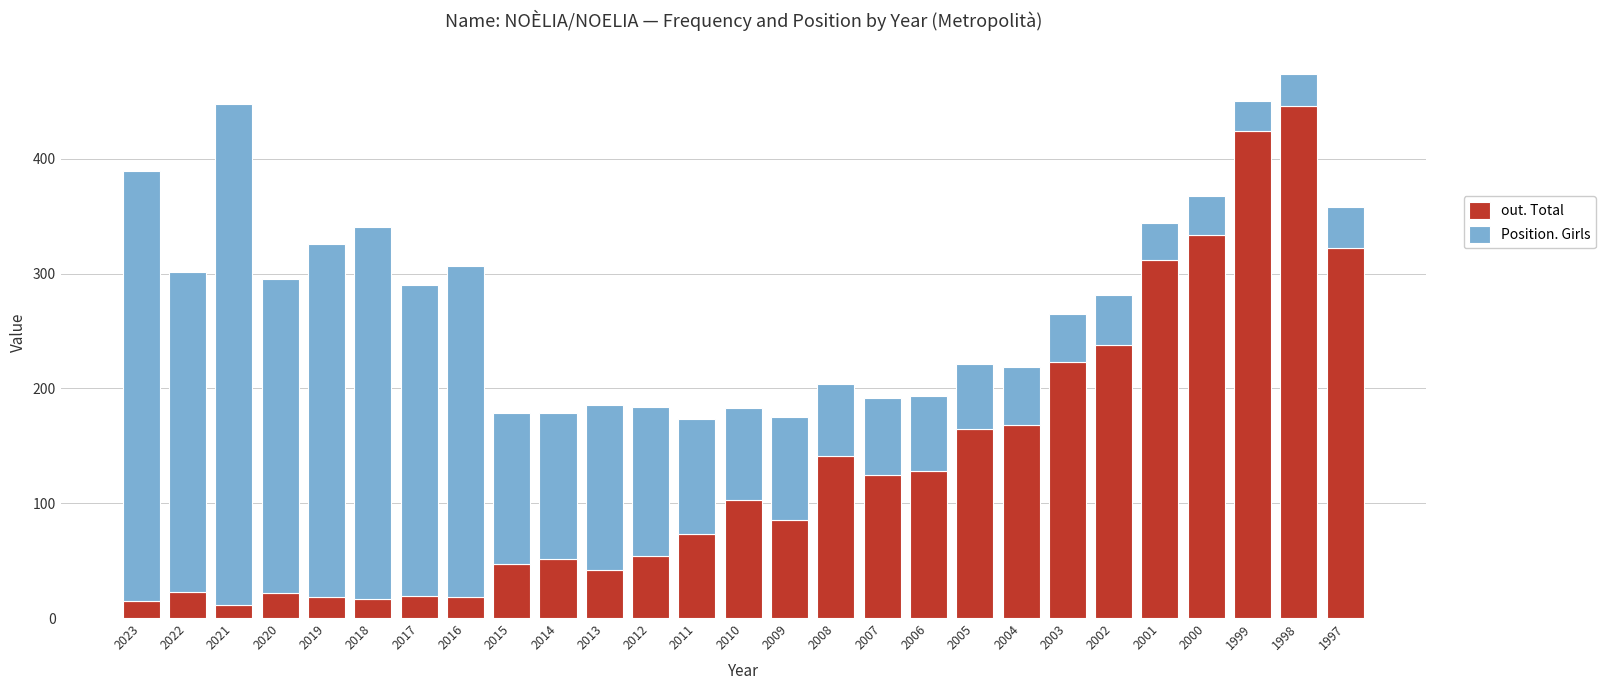

Is it true that out. Total equals 142 at 2001?

False